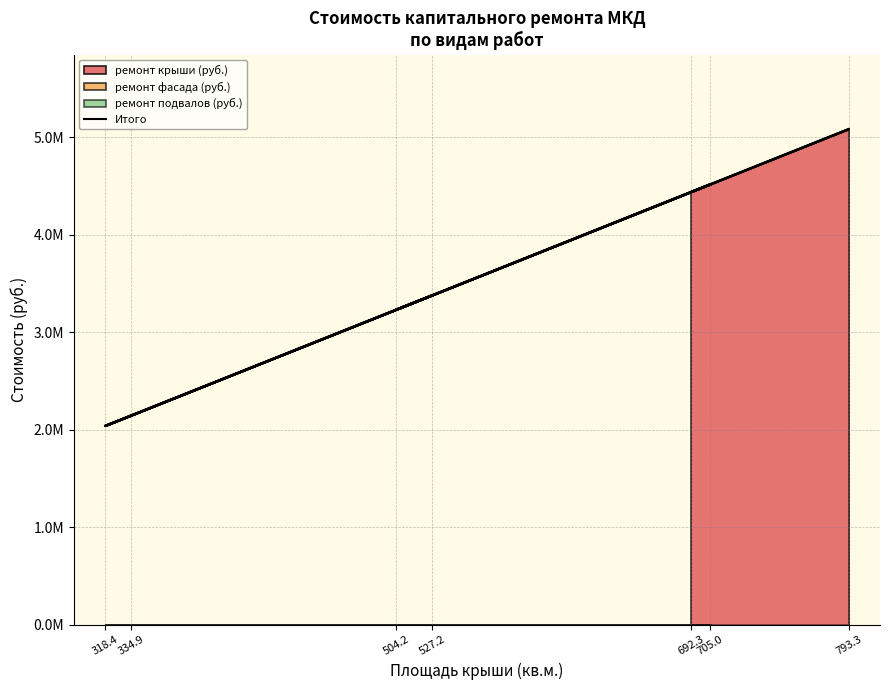

Does the chart display data point markers on the line(s)?

No